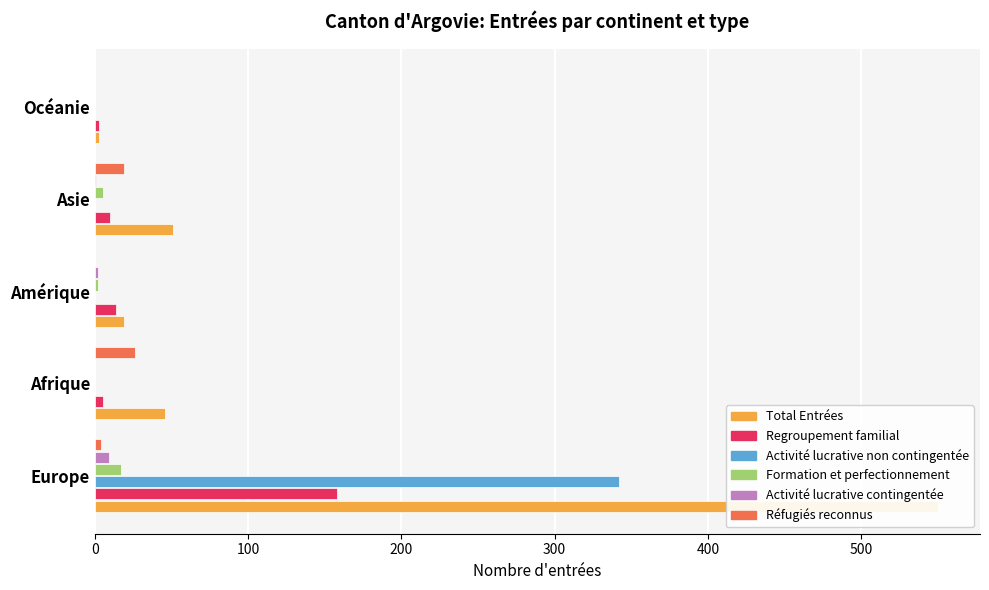

How many values in Formation et perfectionnement are above zero?

3